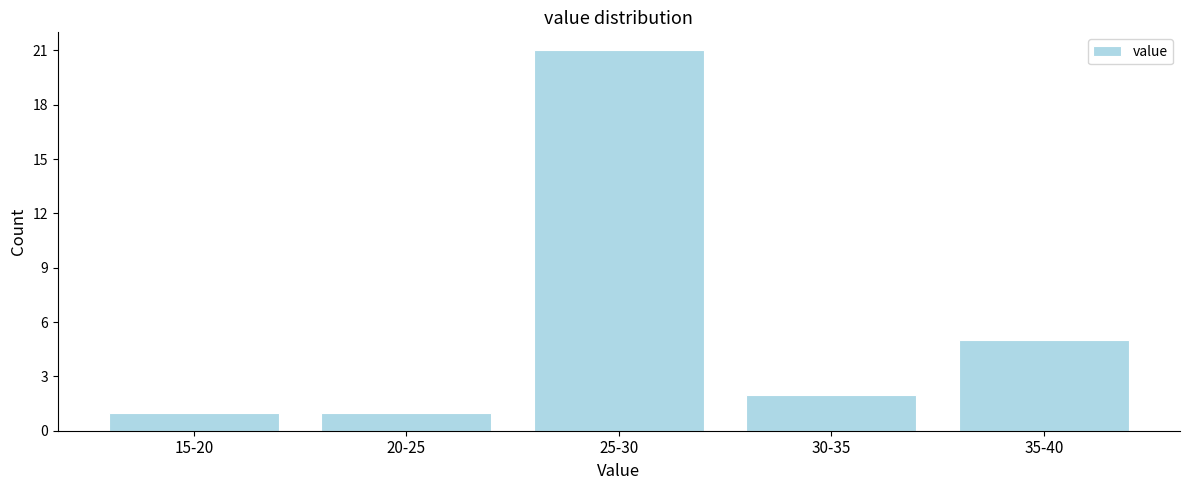

Reading left to right, list all the values displayed in this chart.

1	1	21	2	5